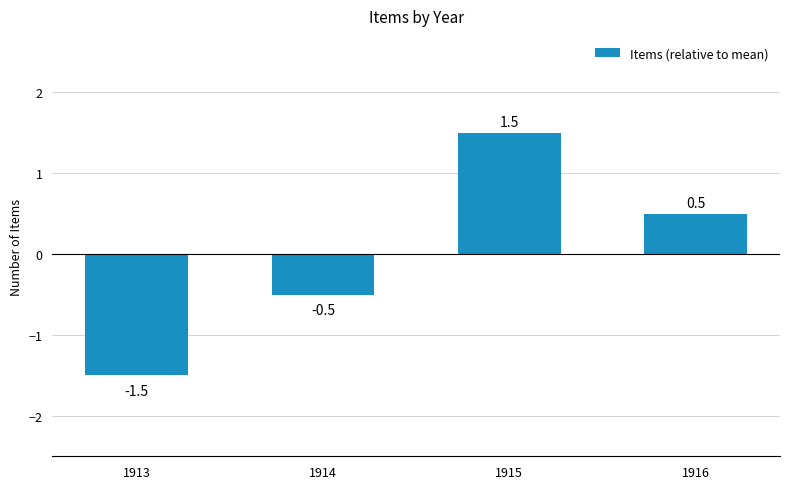

What is the greatest value displayed?

1.5